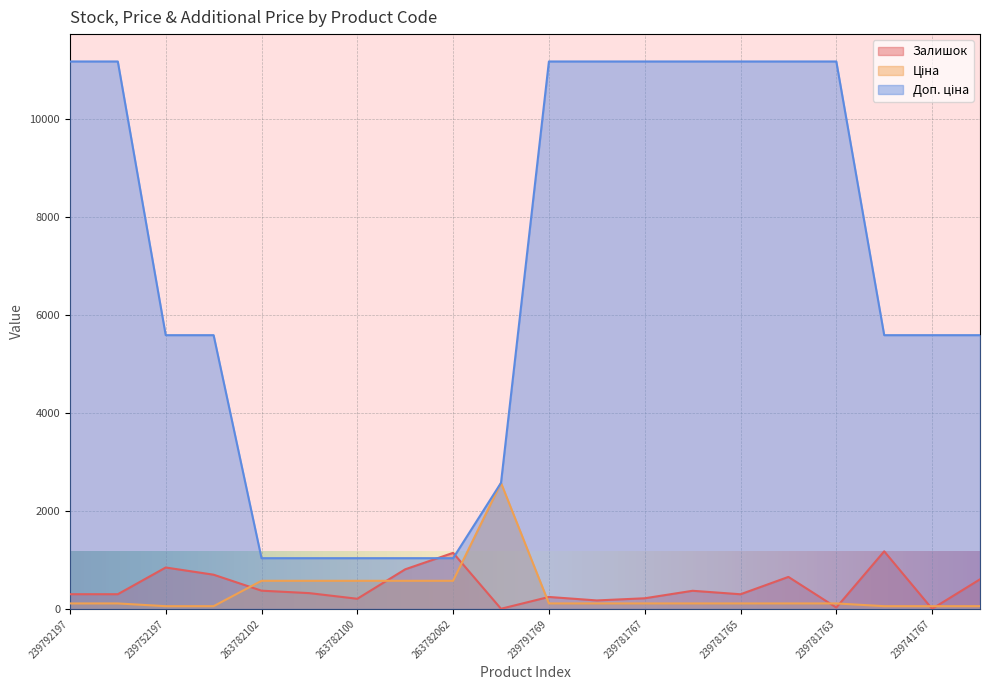

True or false: Залишок has more than 1 interior local peaks.

True